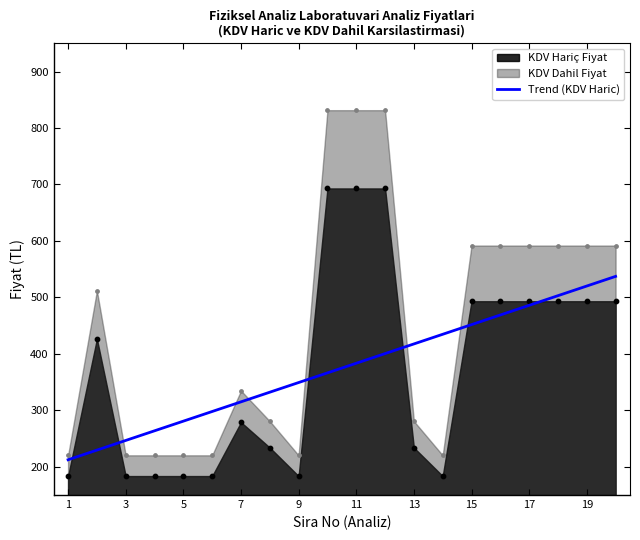

What is the lowest value of the Trend (KDV Haric) series?

212.5